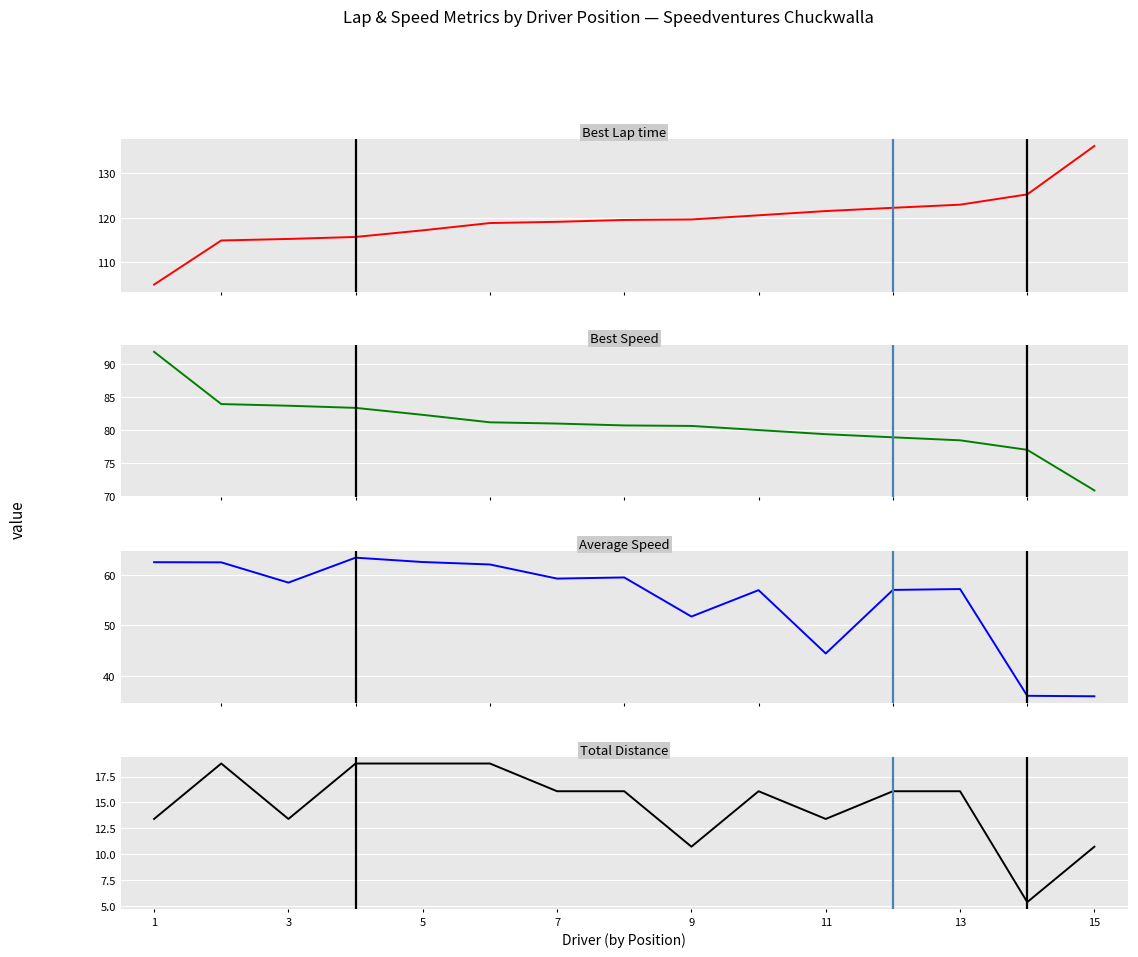

What is the sum of all Best Speed values?

1213.6